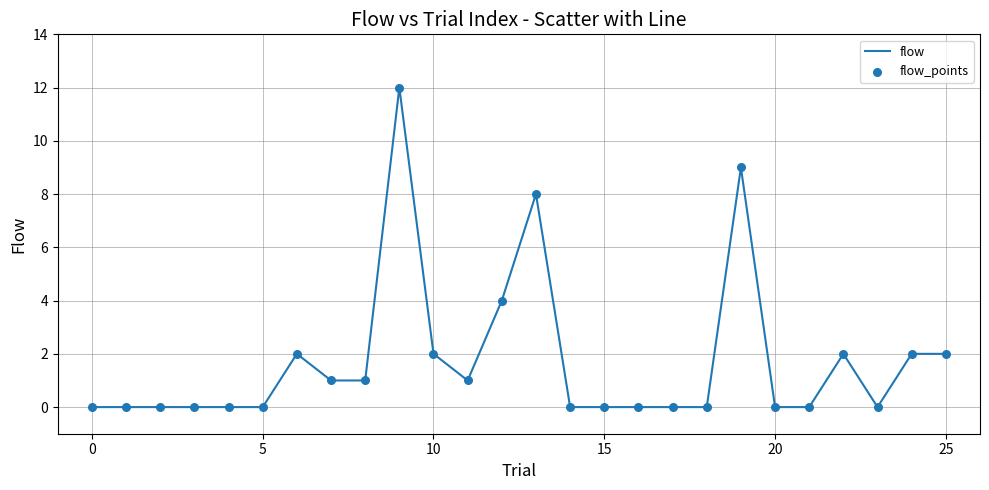

What is the greatest value displayed?

12